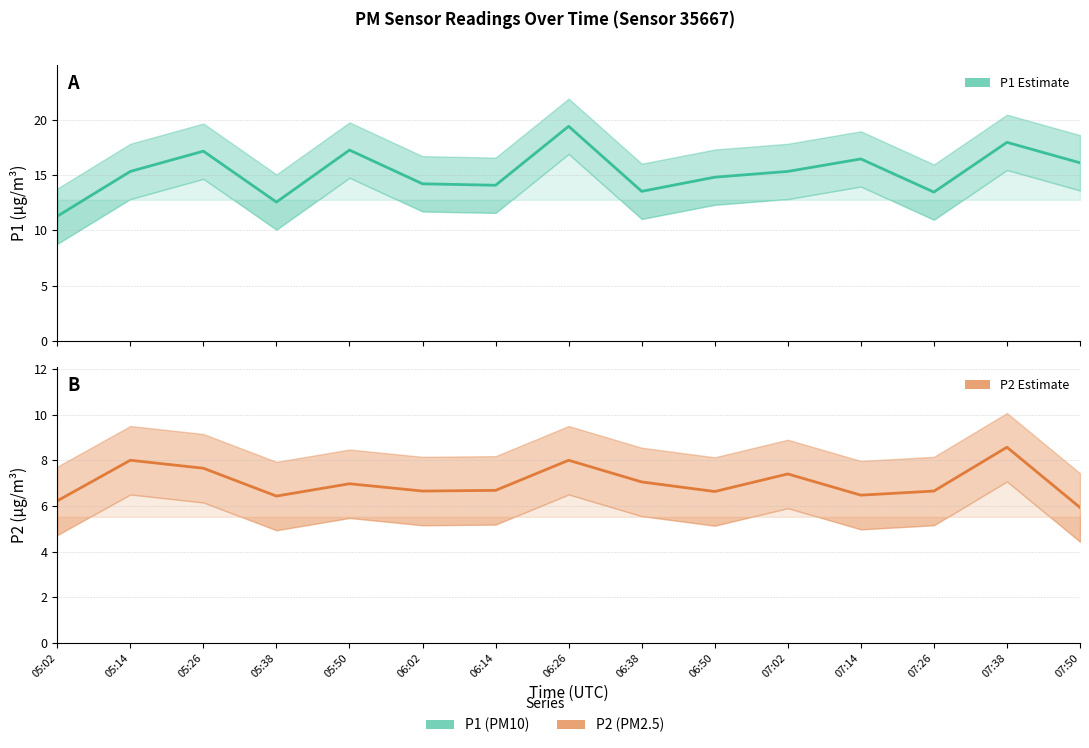

True or false: P1 center and P2 center intersect in this chart.

False